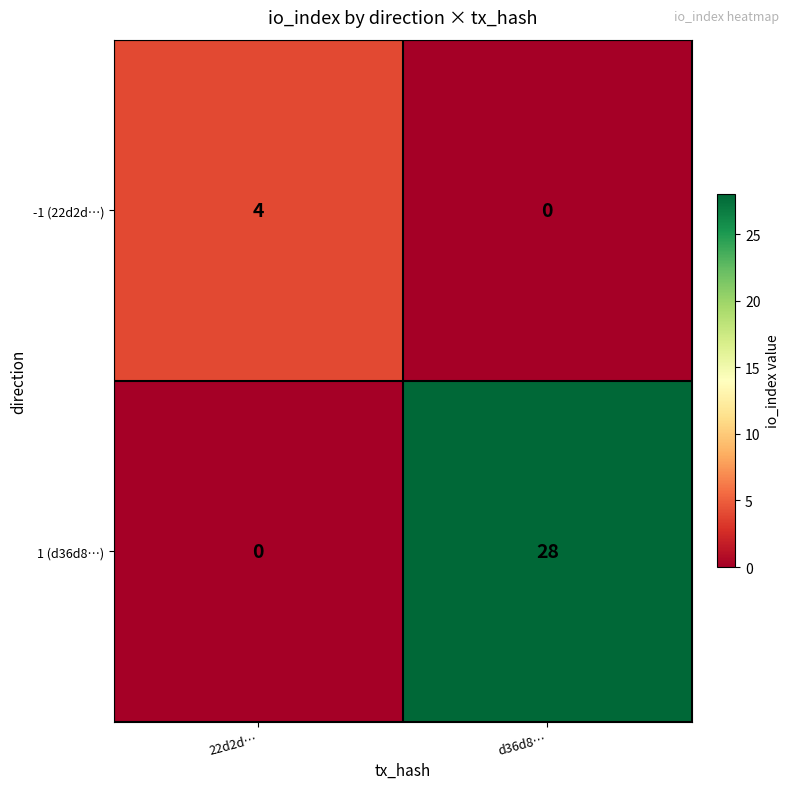

At which label is 1 (d36d8…) closest to 14?

22d2d…